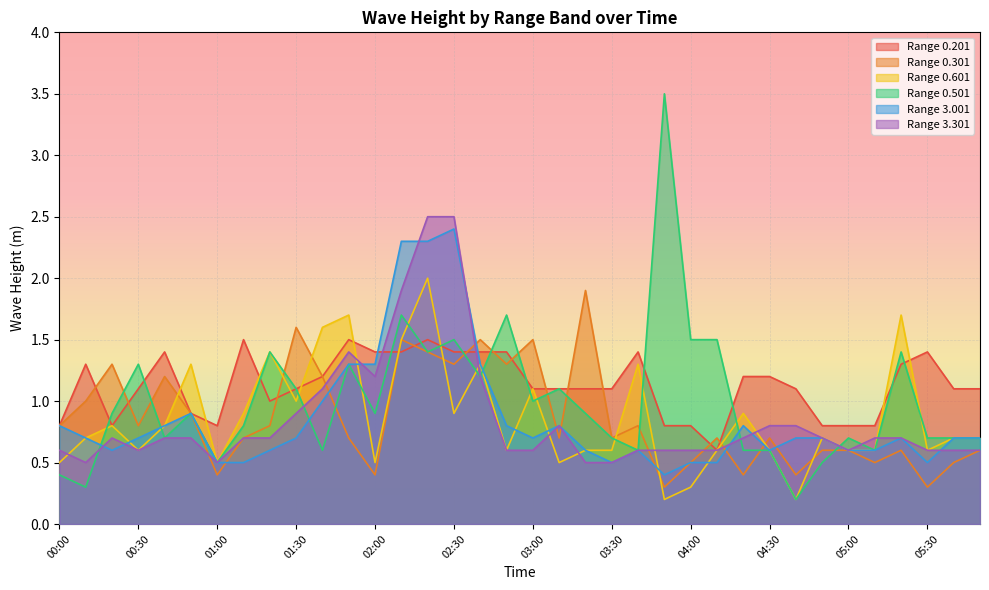

What is the difference between the maximum and minimum values in the 0.501 series?

3.3